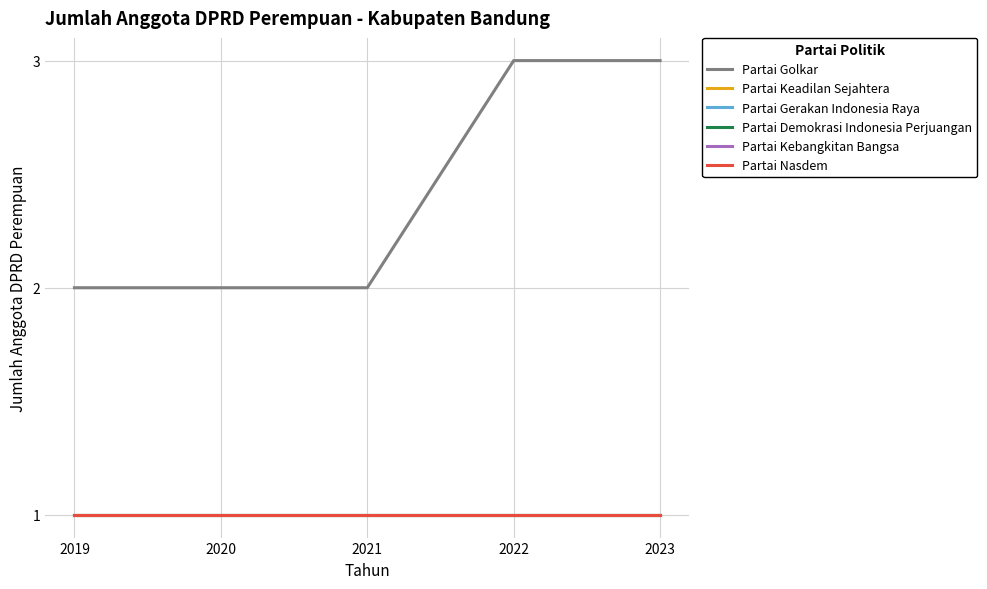

Does the chart display data point markers on the line(s)?

No